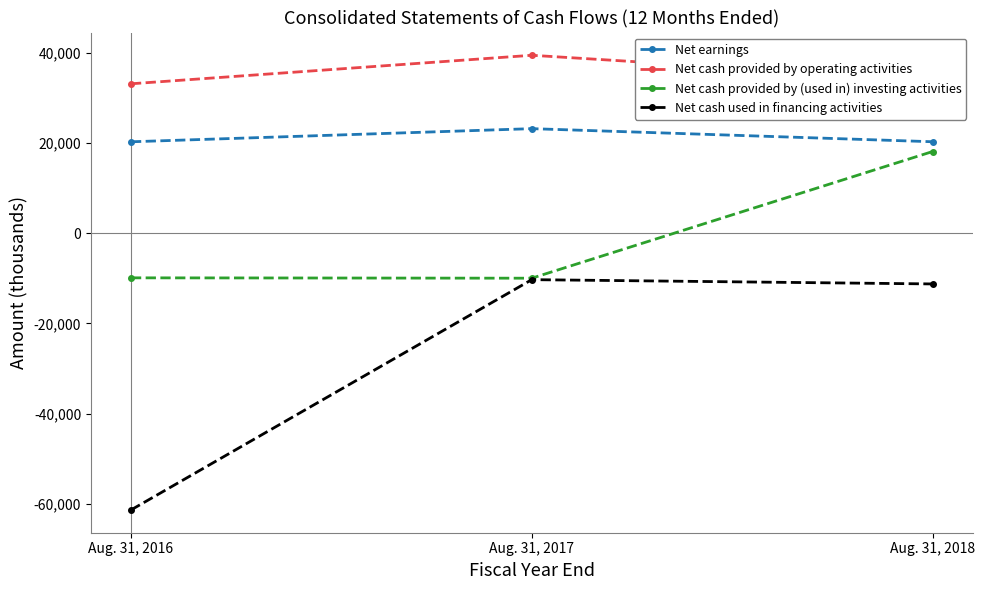

What is the difference between the maximum and minimum values in the Net cash provided by operating activities series?

6324